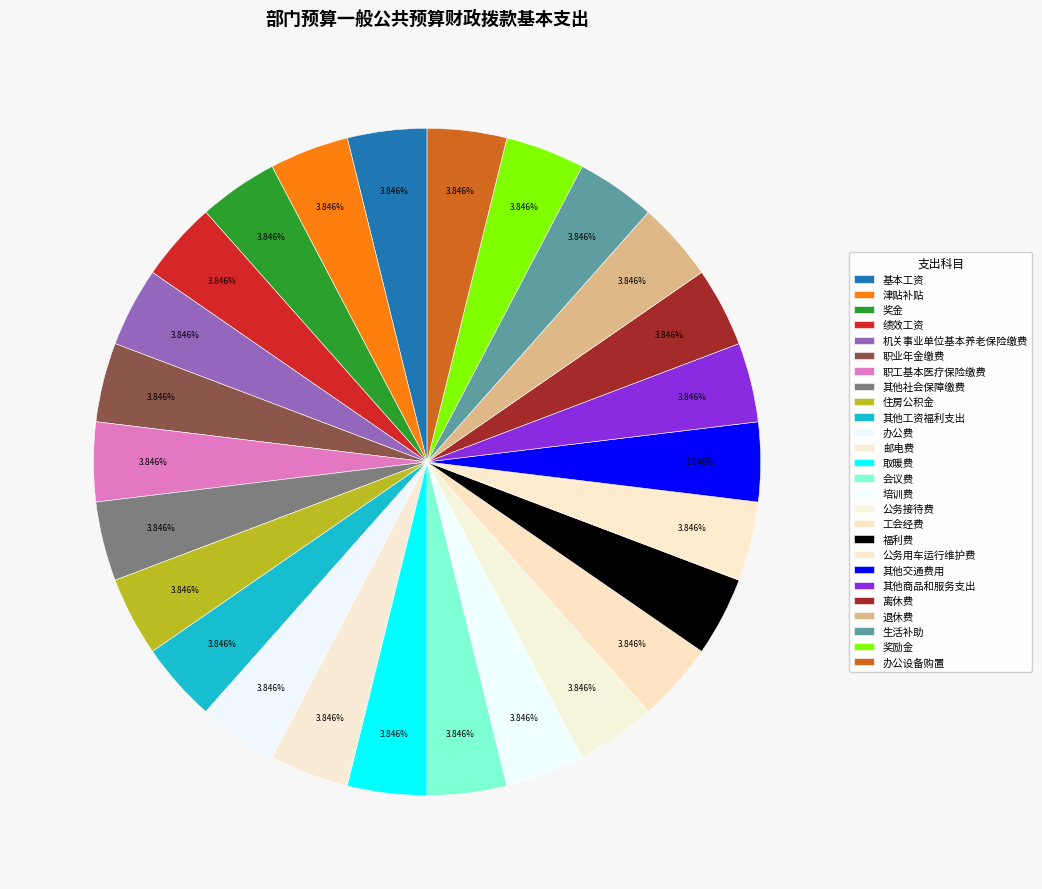

Does 基本工资 represent more than half of the total?

No